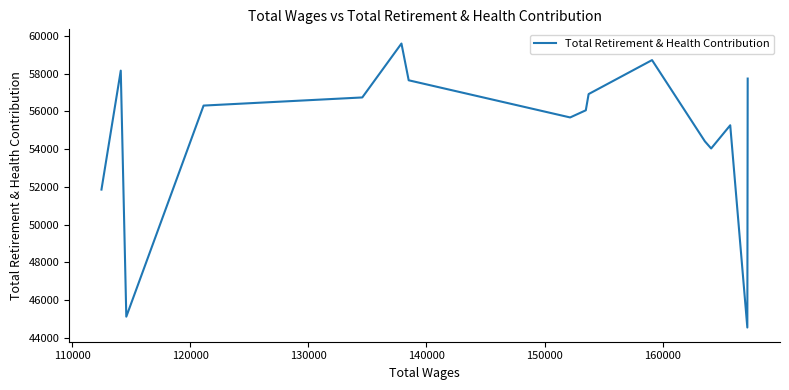

Count the number of categories in the chart.

16